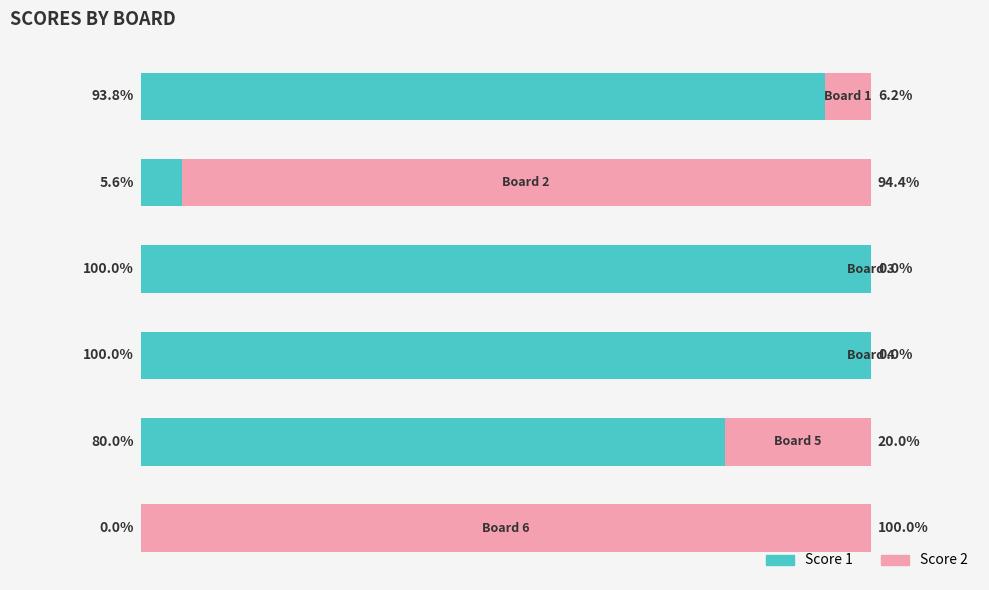

Reading left to right, what are all the values shown in this chart?

Score 1: 0=93.8	1=5.6	2=100.0	3=100.0	4=80.0	5=0.0
Score 2: 0=6.2	1=94.4	2=0.0	3=0.0	4=20.0	5=100.0